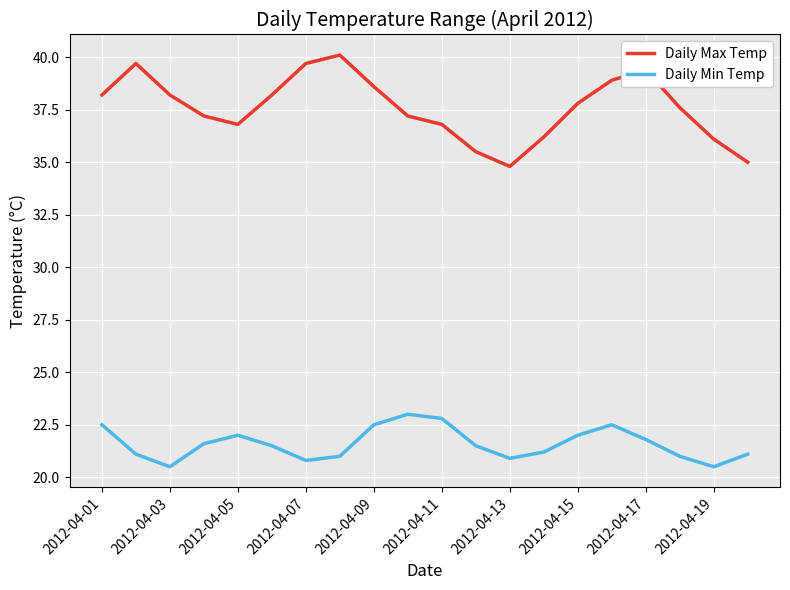

What is the sum of all Daily Min Temp values?

431.8